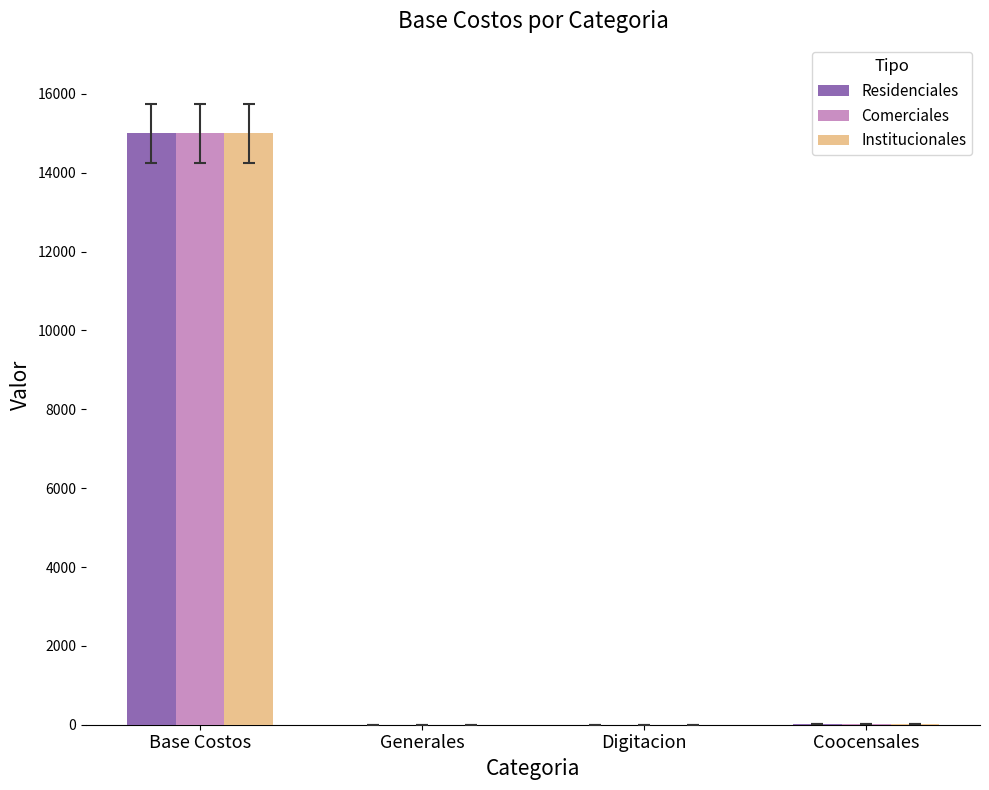

What is the maximum value shown in the chart?

15000